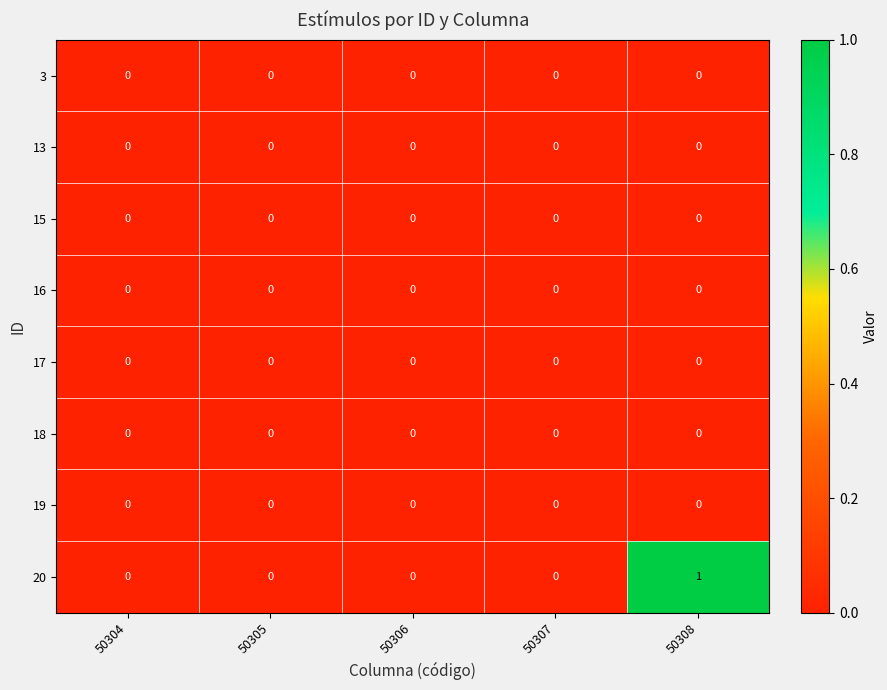

Which series has the largest total across all categories?

20